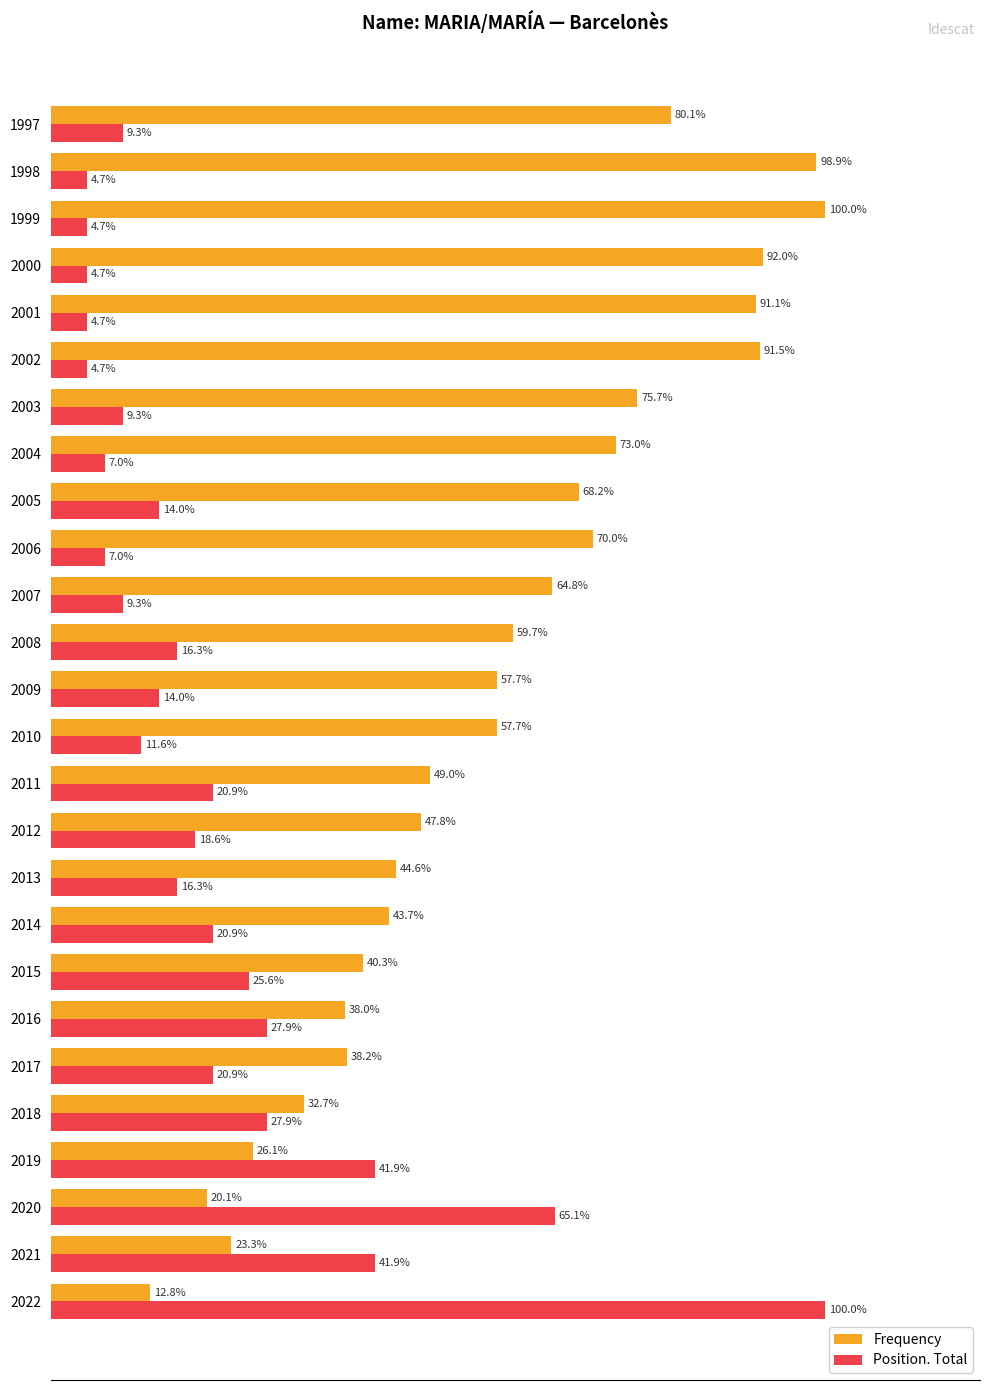

Is the value of Frequency at 2015 greater than the value of Position. Total at 2017?

Yes